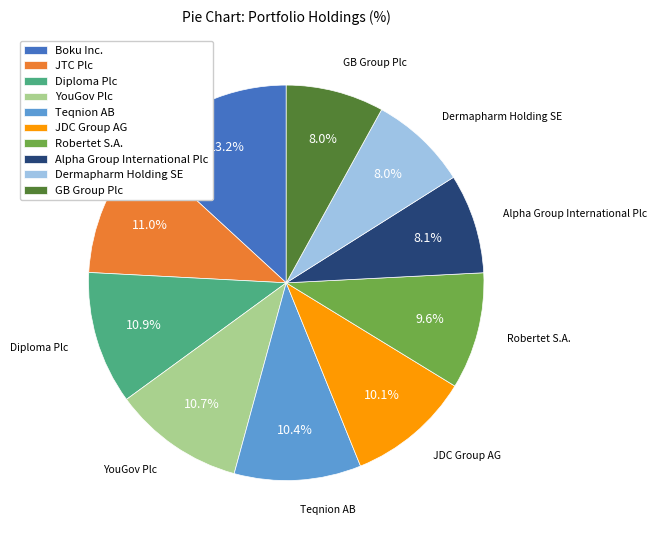

To the nearest percent, what percentage of the pie is Robertet S.A.?

10%